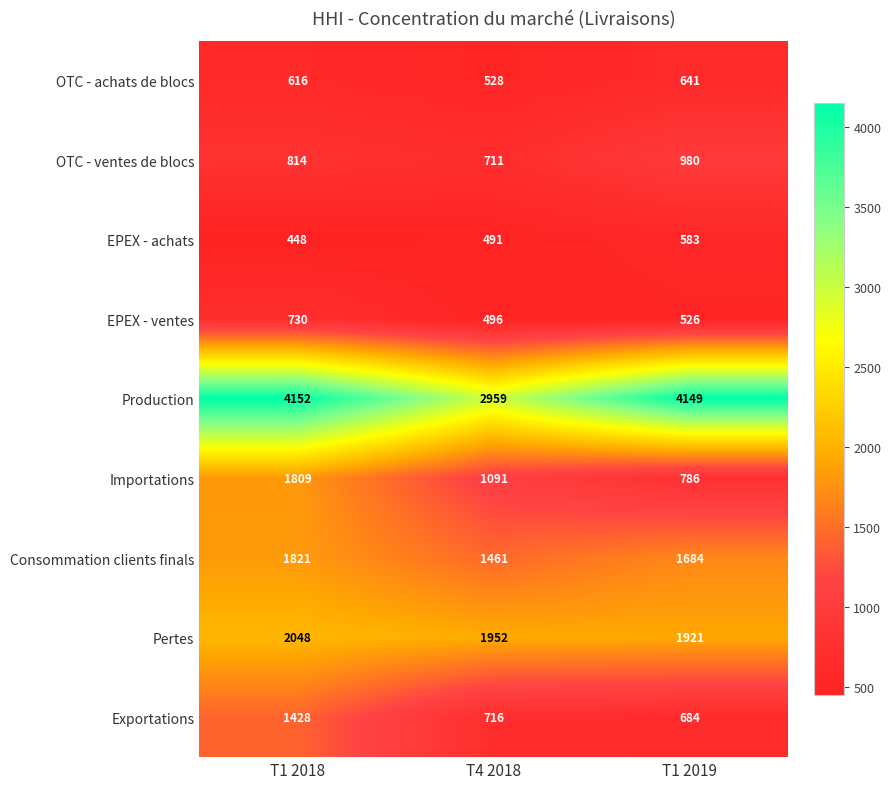

Reading left to right, transcribe all the data shown in this chart.

OTC - achats de blocs: T1 2018=616	T4 2018=528	T1 2019=641
OTC - ventes de blocs: T1 2018=814	T4 2018=711	T1 2019=980
EPEX - achats: T1 2018=448	T4 2018=491	T1 2019=583
EPEX - ventes: T1 2018=730	T4 2018=496	T1 2019=526
Production: T1 2018=4152	T4 2018=2959	T1 2019=4149
Importations: T1 2018=1809	T4 2018=1091	T1 2019=786
Consommation clients finals: T1 2018=1821	T4 2018=1461	T1 2019=1684
Pertes: T1 2018=2048	T4 2018=1952	T1 2019=1921
Exportations: T1 2018=1428	T4 2018=716	T1 2019=684